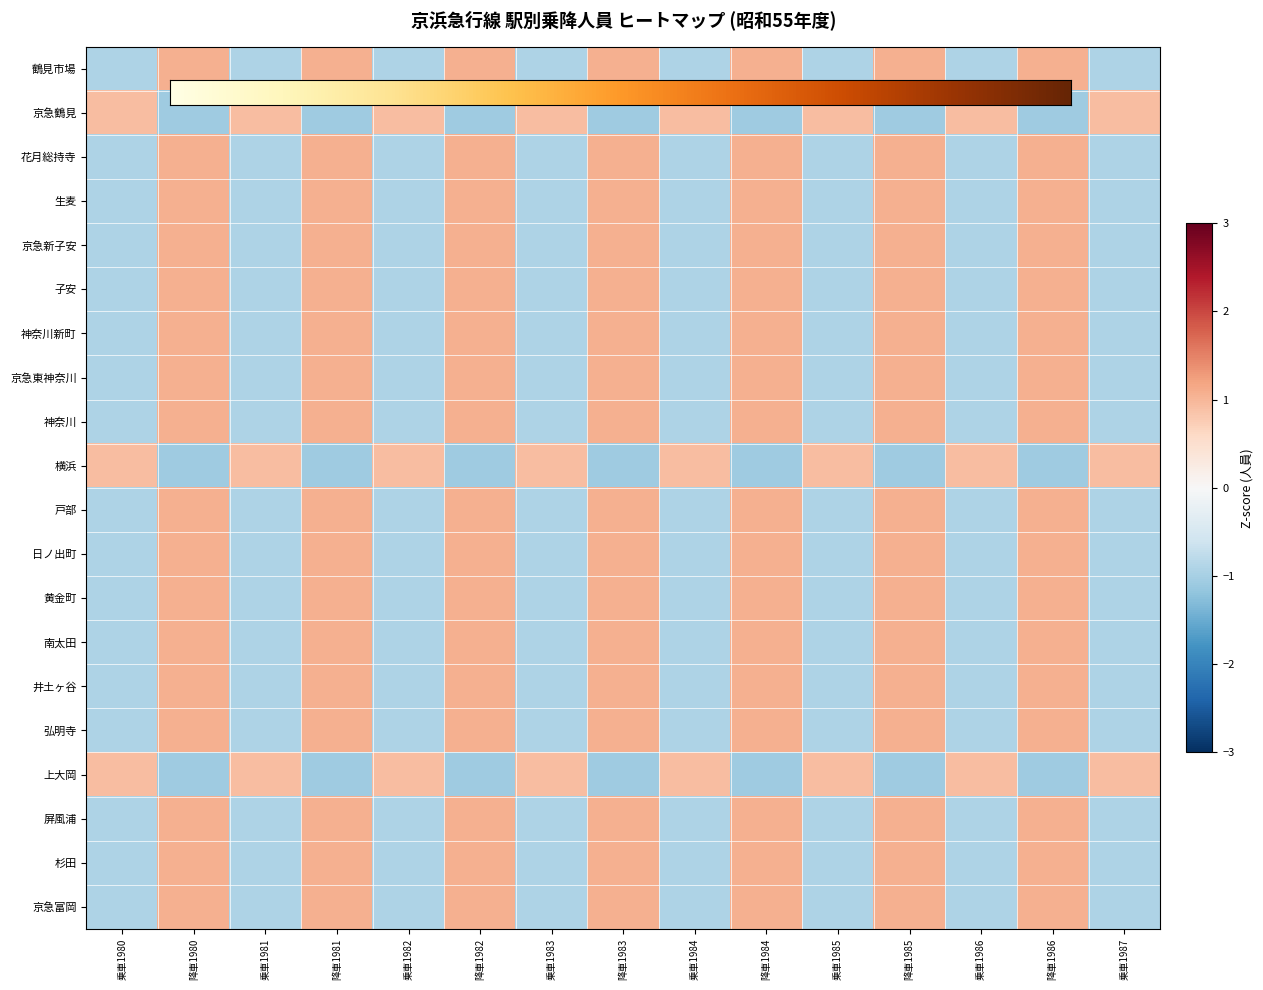

How many data points does each series have?

15